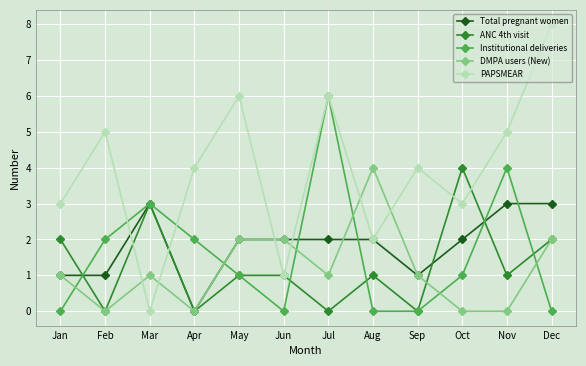

Which label corresponds to the largest value in the chart?

Dec